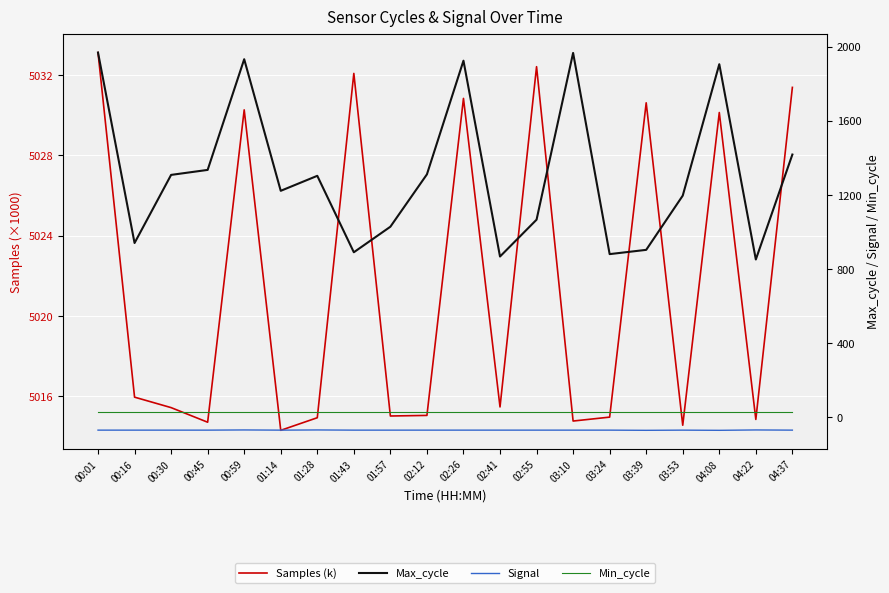

What is the sum of all Signal values?

-1399.0